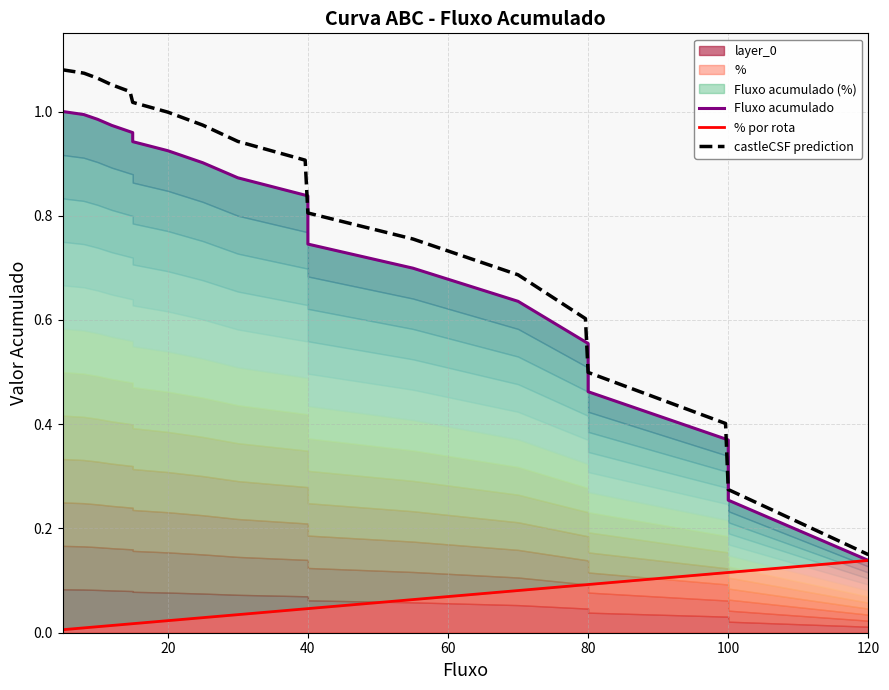

What is the difference between the maximum and minimum values in the Fluxo acumulado series?

0.9